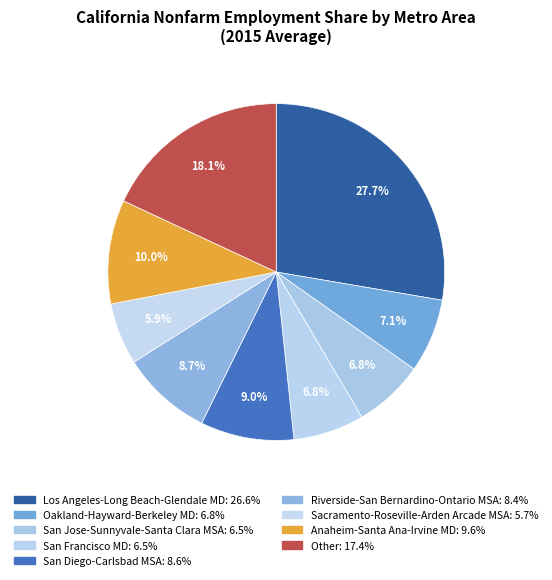

How many segments does this pie chart have?

9